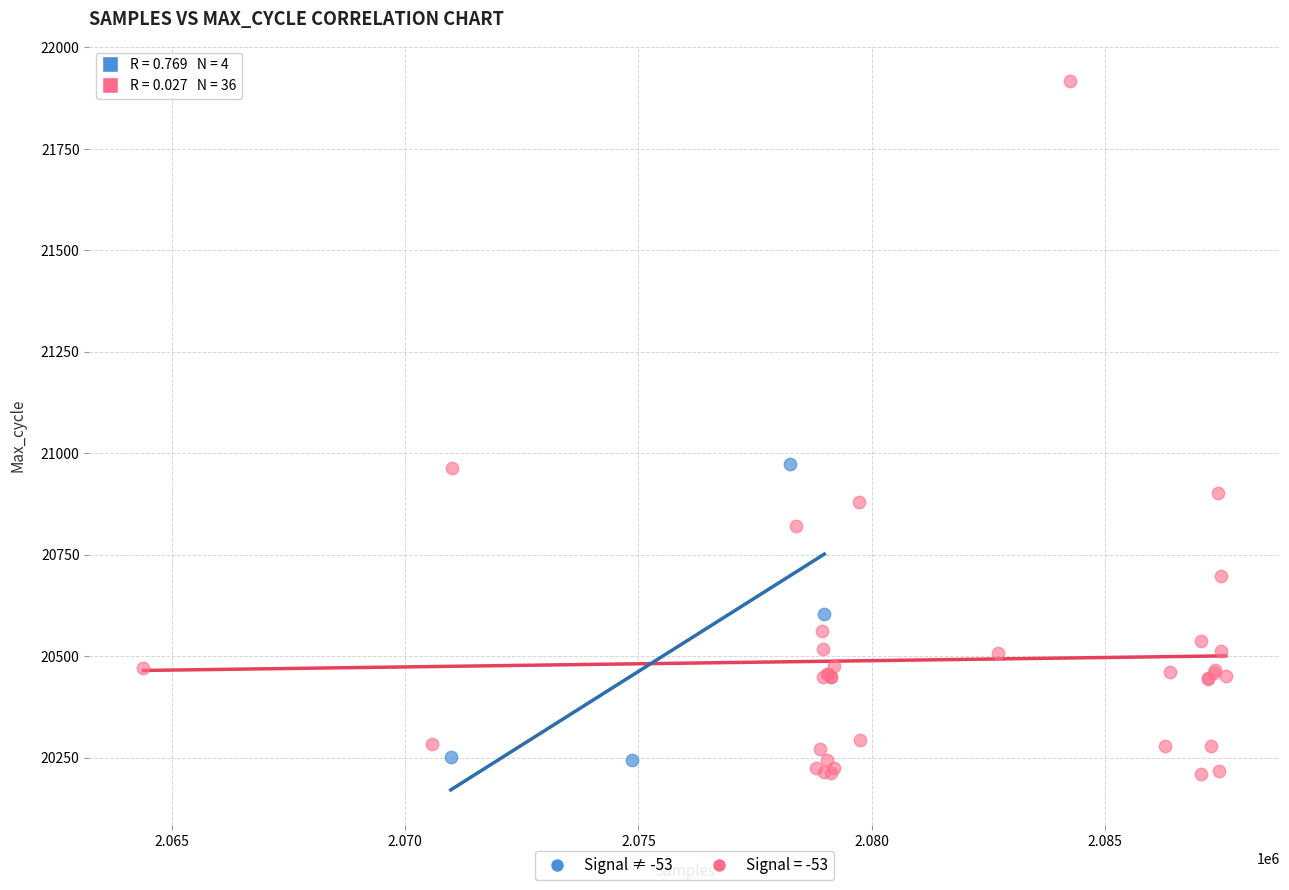

Which series has the widest spread of Y values?

Signal = -53